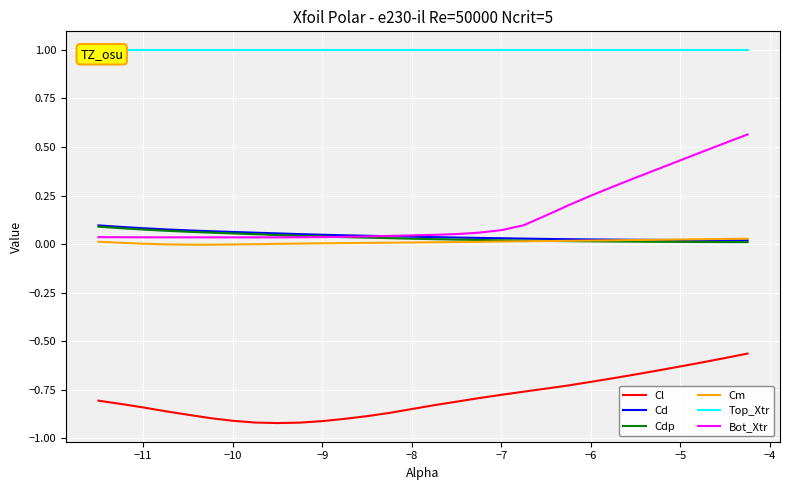

Is this an area chart (filled region under the line)?

No